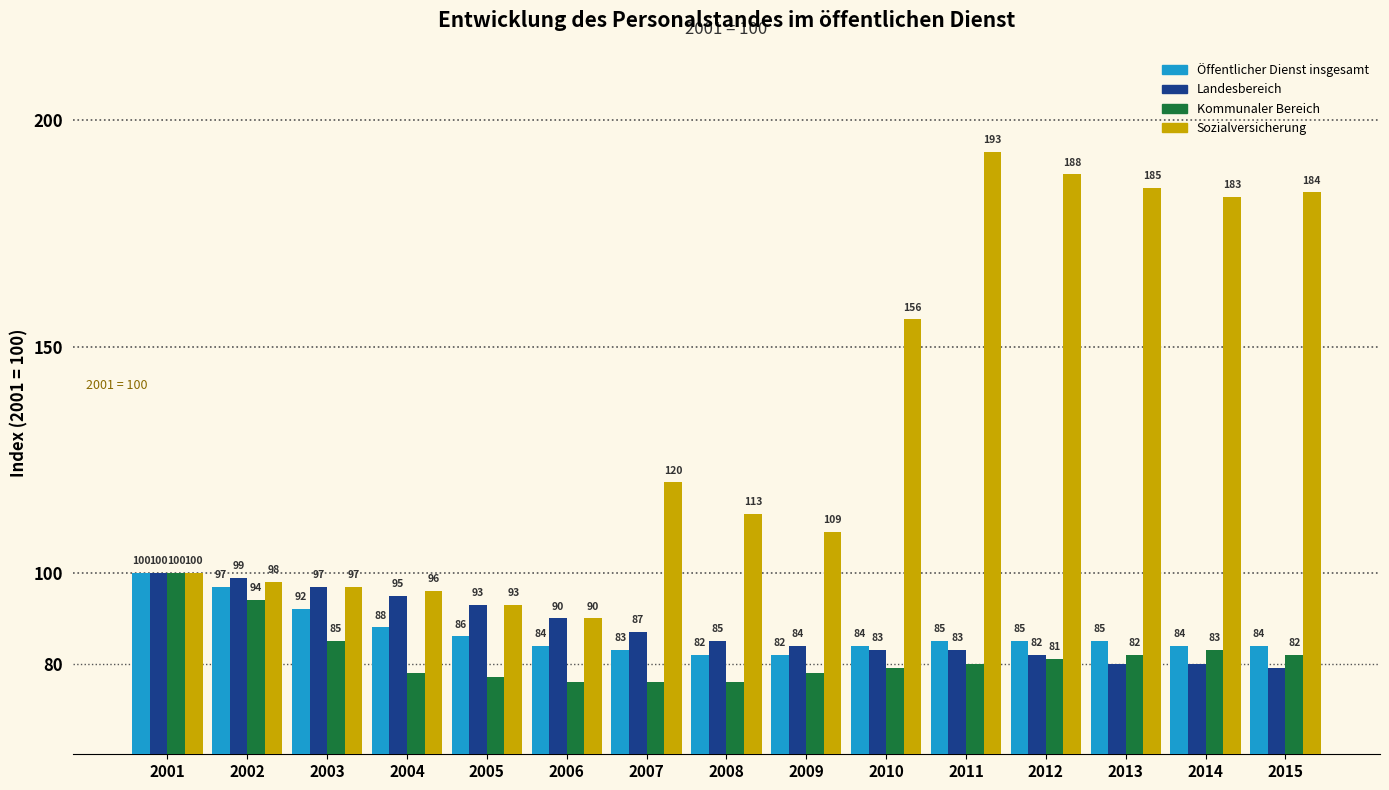

Reading right to left, list all the values displayed in this chart.

Öffentlicher Dienst insgesamt: 2015=84	2014=84	2013=85	2012=85	2011=85	2010=84	2009=82	2008=82	2007=83	2006=84	2005=86	2004=88	2003=92	2002=97	2001=100
Landesbereich: 2015=79	2014=80	2013=80	2012=82	2011=83	2010=83	2009=84	2008=85	2007=87	2006=90	2005=93	2004=95	2003=97	2002=99	2001=100
Kommunaler Bereich: 2015=82	2014=83	2013=82	2012=81	2011=80	2010=79	2009=78	2008=76	2007=76	2006=76	2005=77	2004=78	2003=85	2002=94	2001=100
Sozialversicherung: 2015=184	2014=183	2013=185	2012=188	2011=193	2010=156	2009=109	2008=113	2007=120	2006=90	2005=93	2004=96	2003=97	2002=98	2001=100